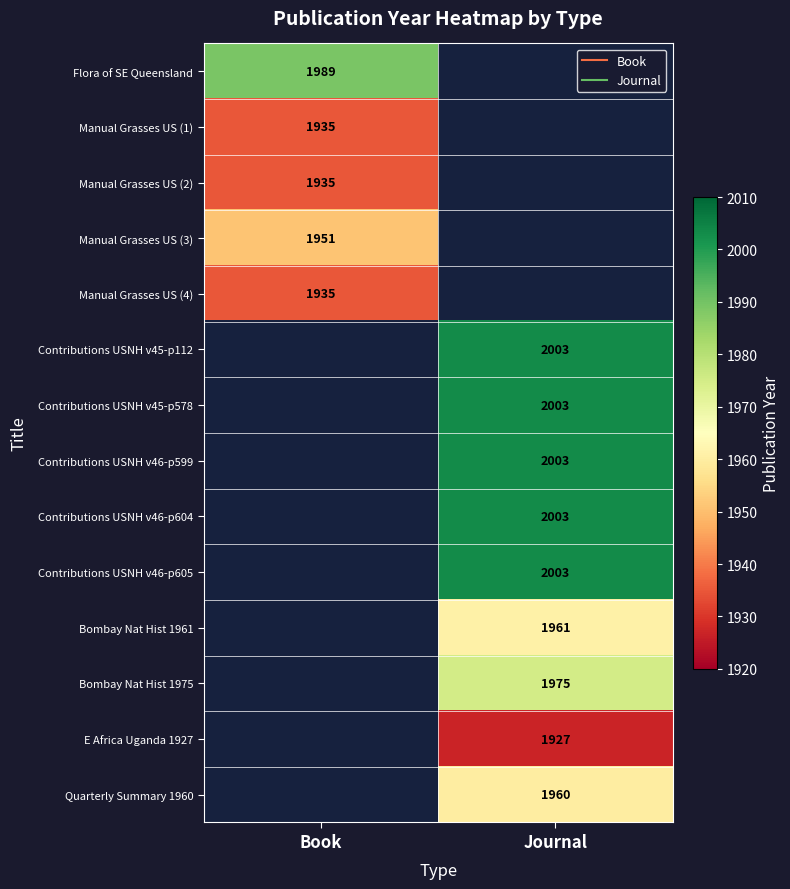

Is the value of Flora of SE Queensland at Book greater than the value of Manual Grasses US (2) at Book?

Yes